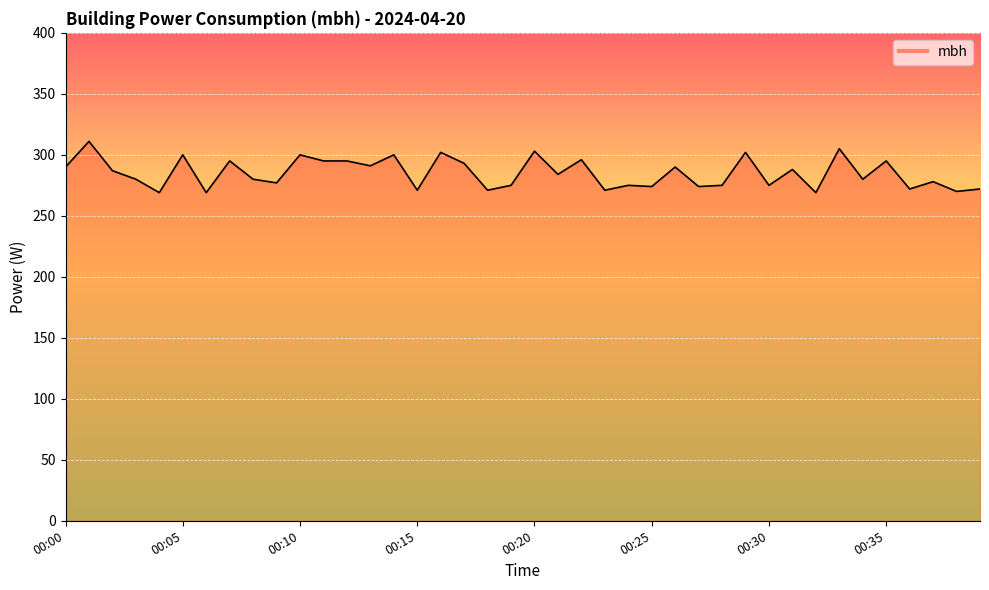

What is the minimum value shown in the chart?

269